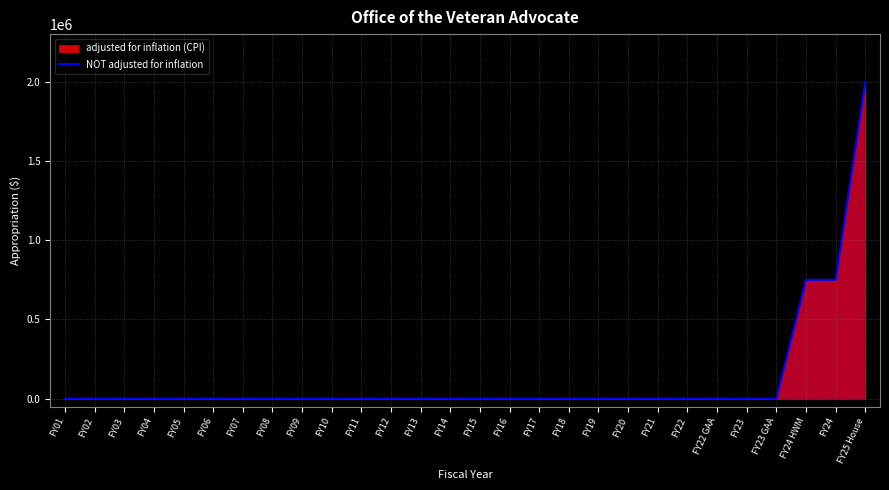

How many values exceed 0?

3